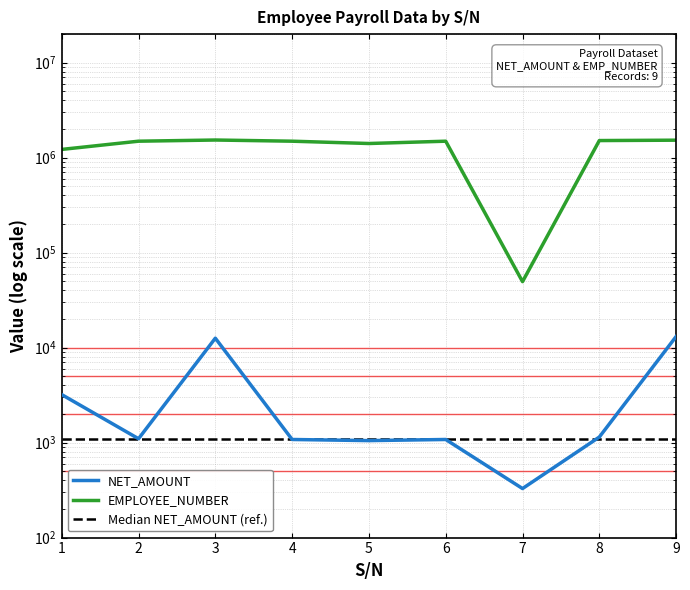

How many series are shown in this chart?

3